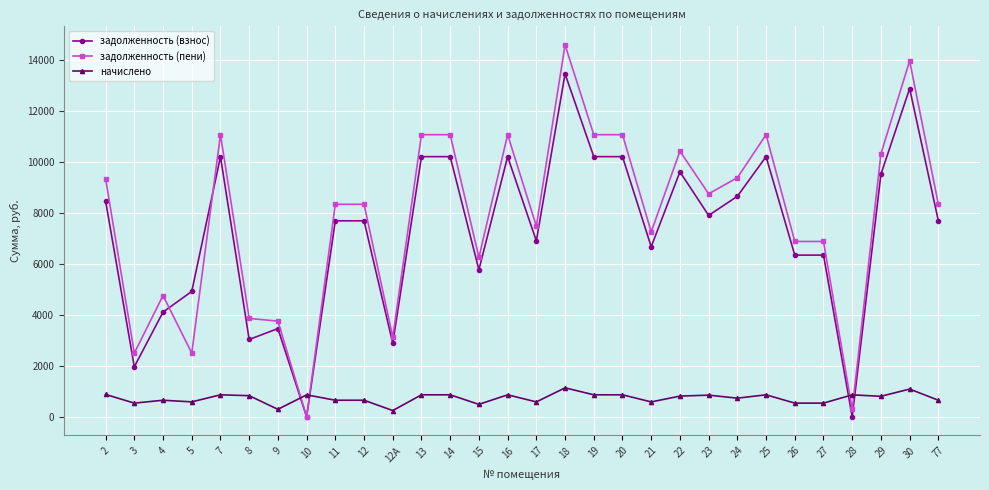

What is the total value across all series at 28?

1145.3